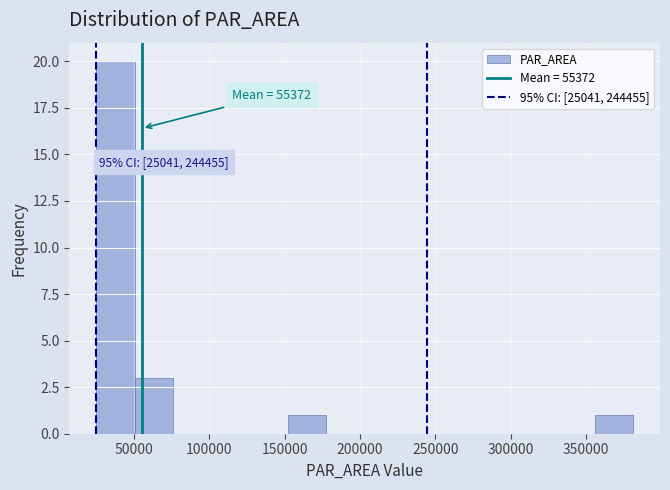

Over which range of the x-axis is the bar tallest?

25000 to 50000